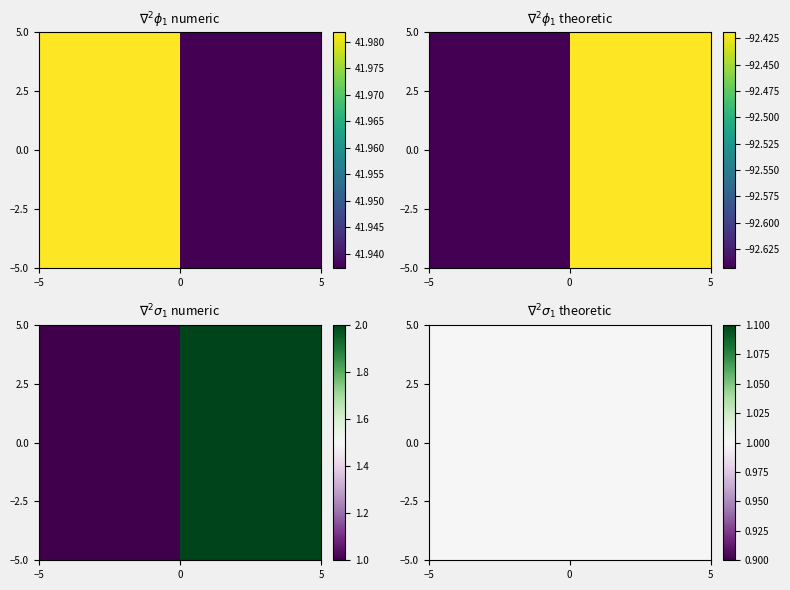

What is the maximum value shown in the chart?

42.0